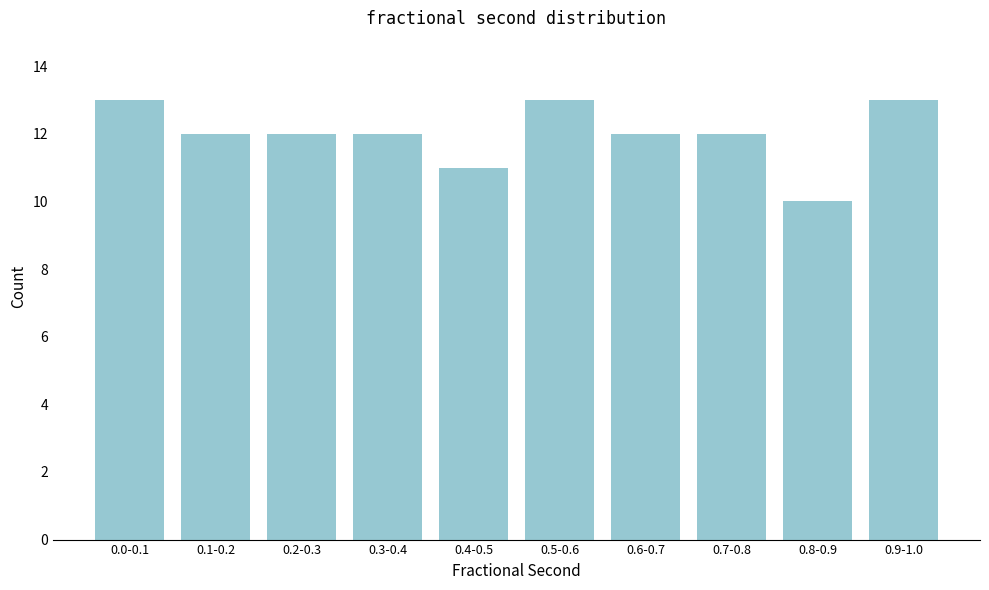

Reading right to left, list all the values displayed in this chart.

0.9-1.0=13	0.8-0.9=10	0.7-0.8=12	0.6-0.7=12	0.5-0.6=13	0.4-0.5=11	0.3-0.4=12	0.2-0.3=12	0.1-0.2=12	0.0-0.1=13